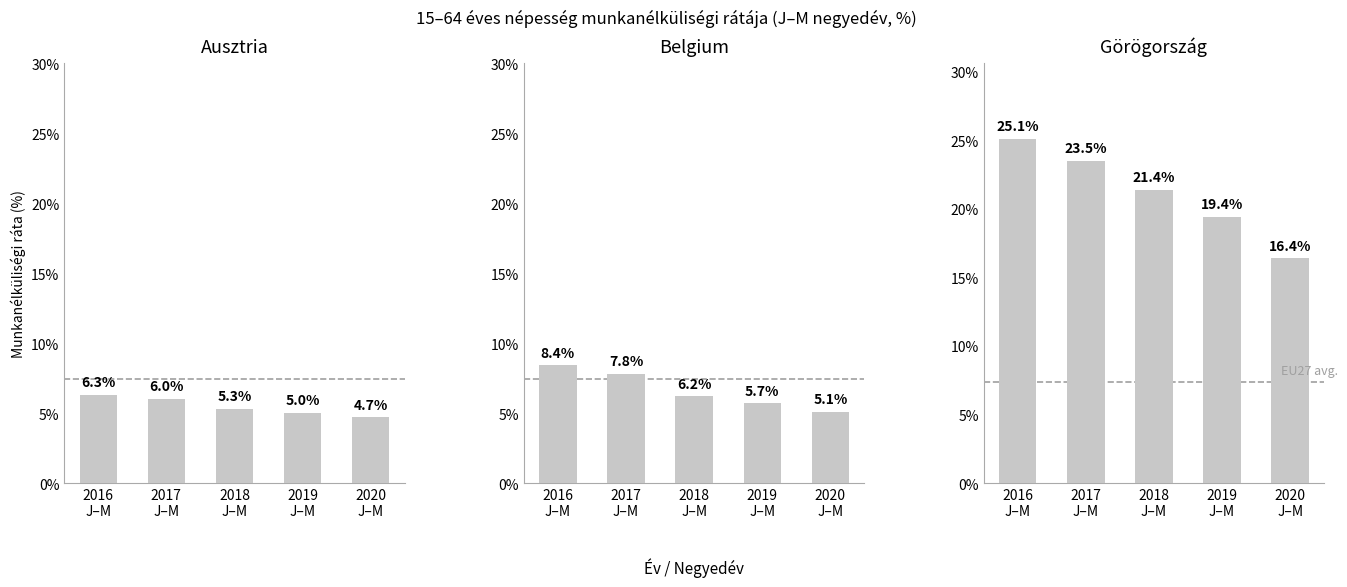

Reading left to right, what are all the values shown in this chart?

Ausztria: 2016
J–M=6.3	2017
J–M=6.0	2018
J–M=5.3	2019
J–M=5.0	2020
J–M=4.7
Belgium: 2016
J–M=8.4	2017
J–M=7.8	2018
J–M=6.2	2019
J–M=5.7	2020
J–M=5.1
Görögország: 2016
J–M=25.1	2017
J–M=23.5	2018
J–M=21.4	2019
J–M=19.4	2020
J–M=16.4